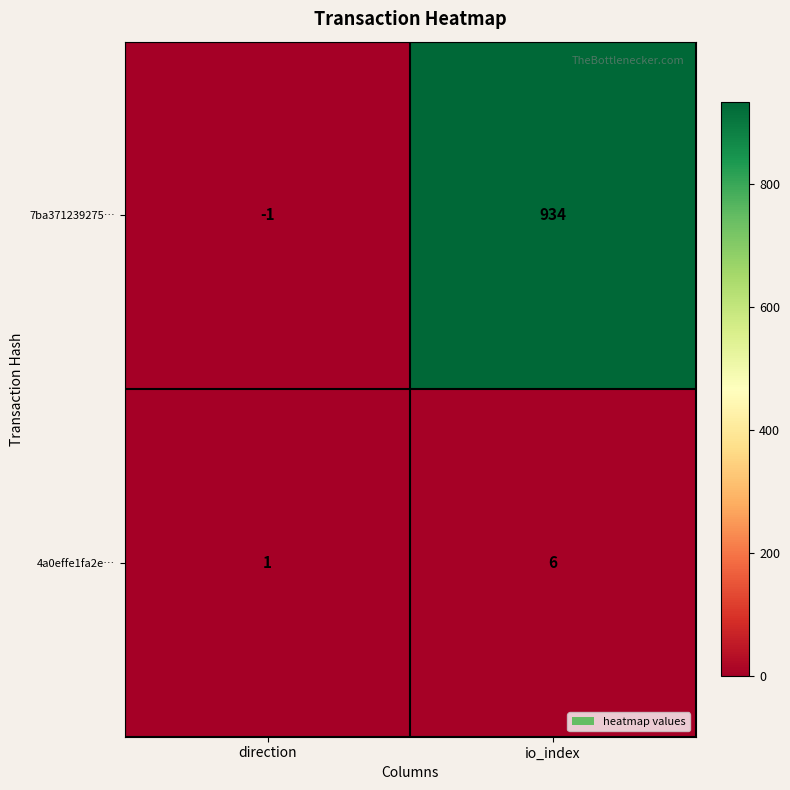

What is the sum of the 4a0effe1fa2e… values at io_index and direction?

7